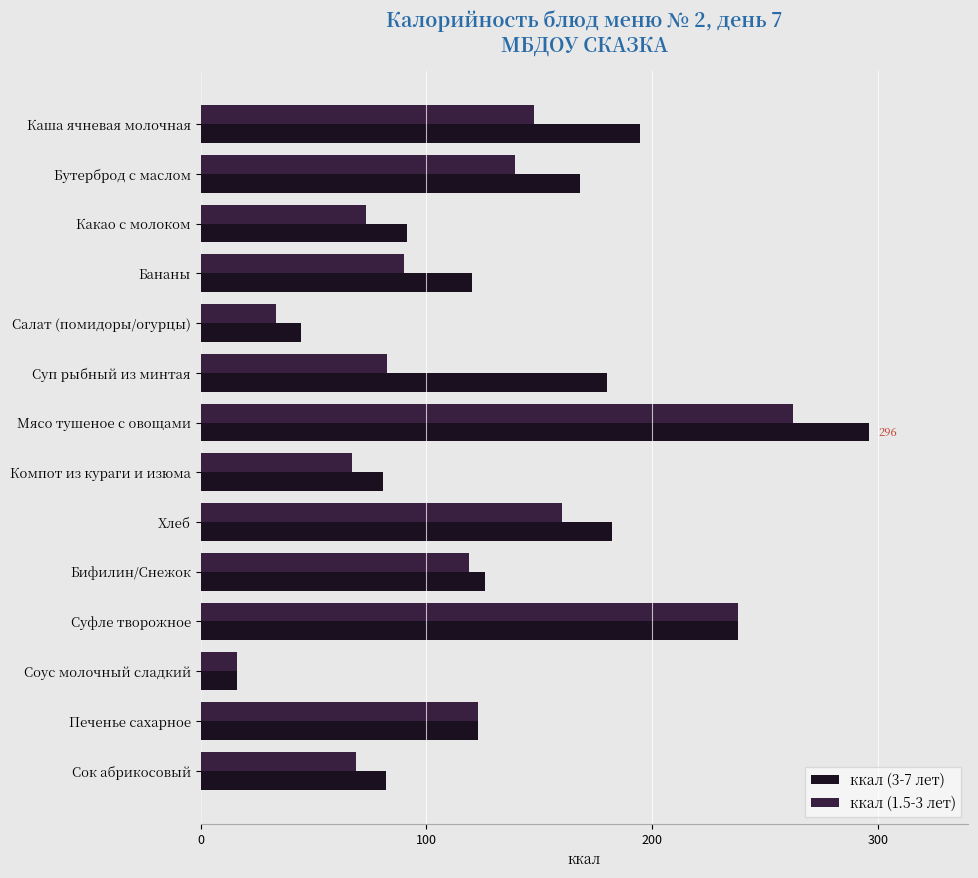

What is the difference between the highest and lowest values at Компот из кураги и изюма?

13.4